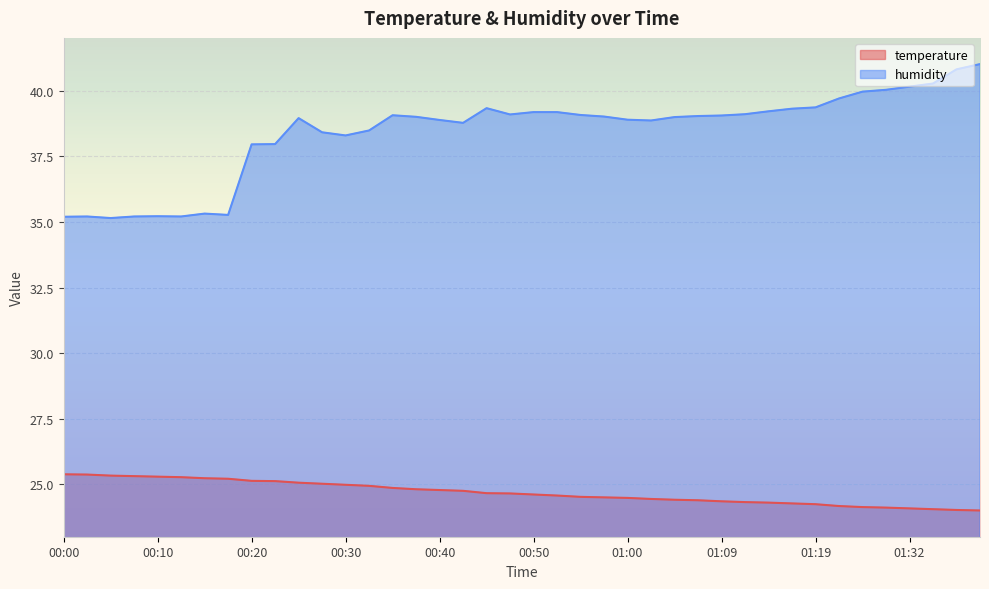

What is the sum of all temperature values?

987.1